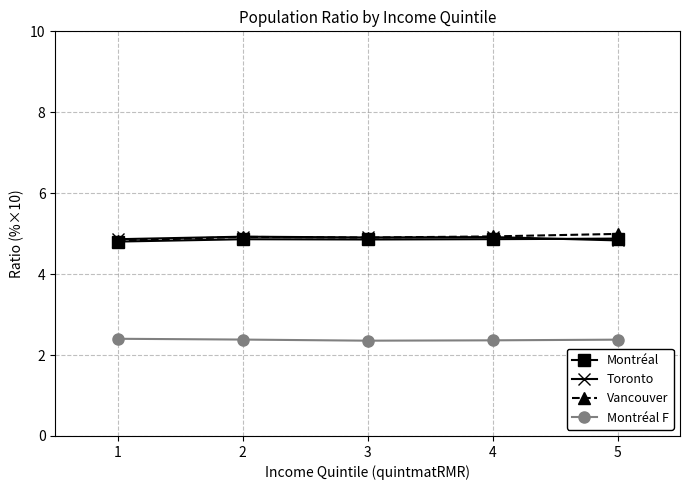

The Toronto series shows 3.4 at 4. True or false?

False